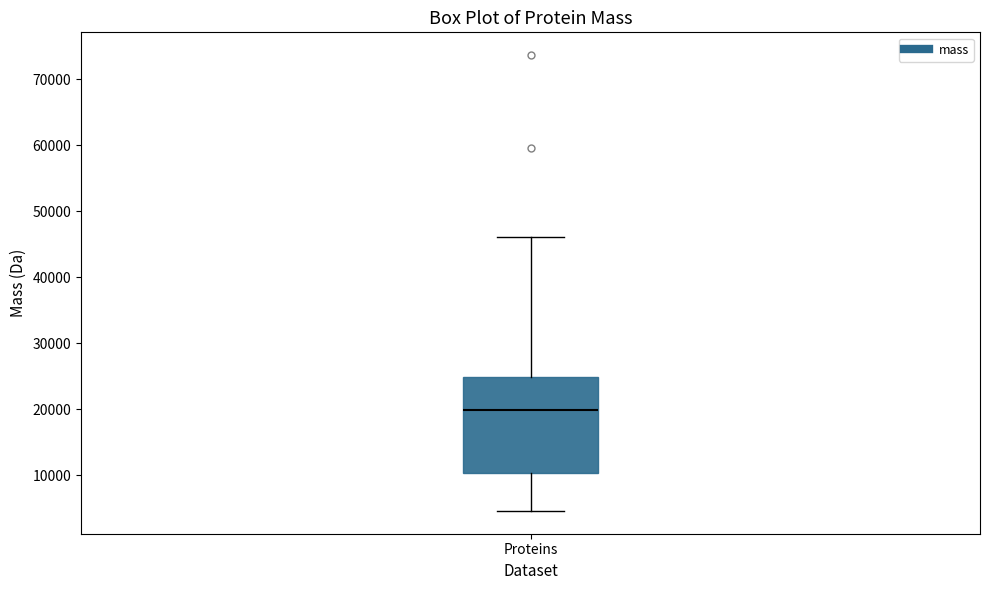

Where is the upper edge of the box for Proteins on the y-axis? The values are not printed on the chart, so give them approximately, as read against the axis.

25000